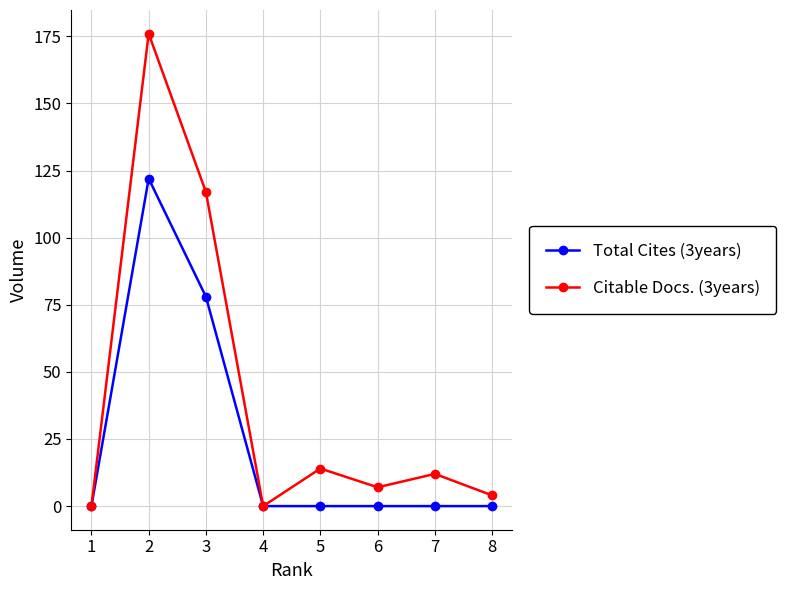

At which label does Citable Docs. (3years) first exceed 12?

2